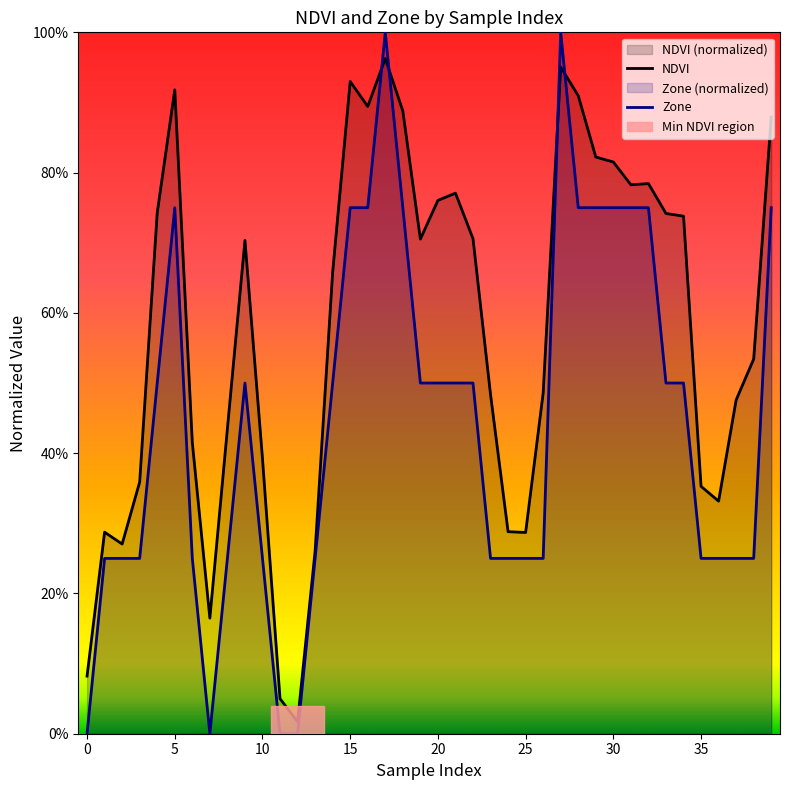

What is the value of the Zone point at the 4th from the left?

0.2